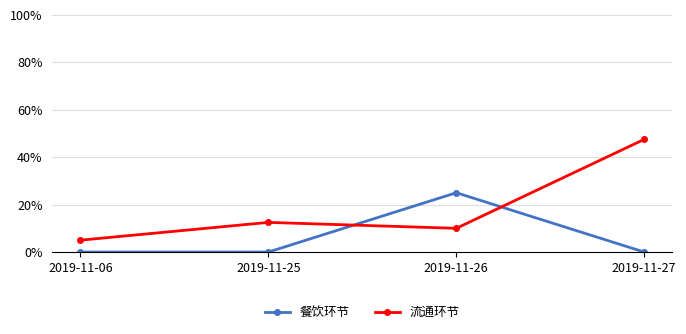

Between 2019-11-06 and 2019-11-27, which series saw the biggest shift?

流通环节